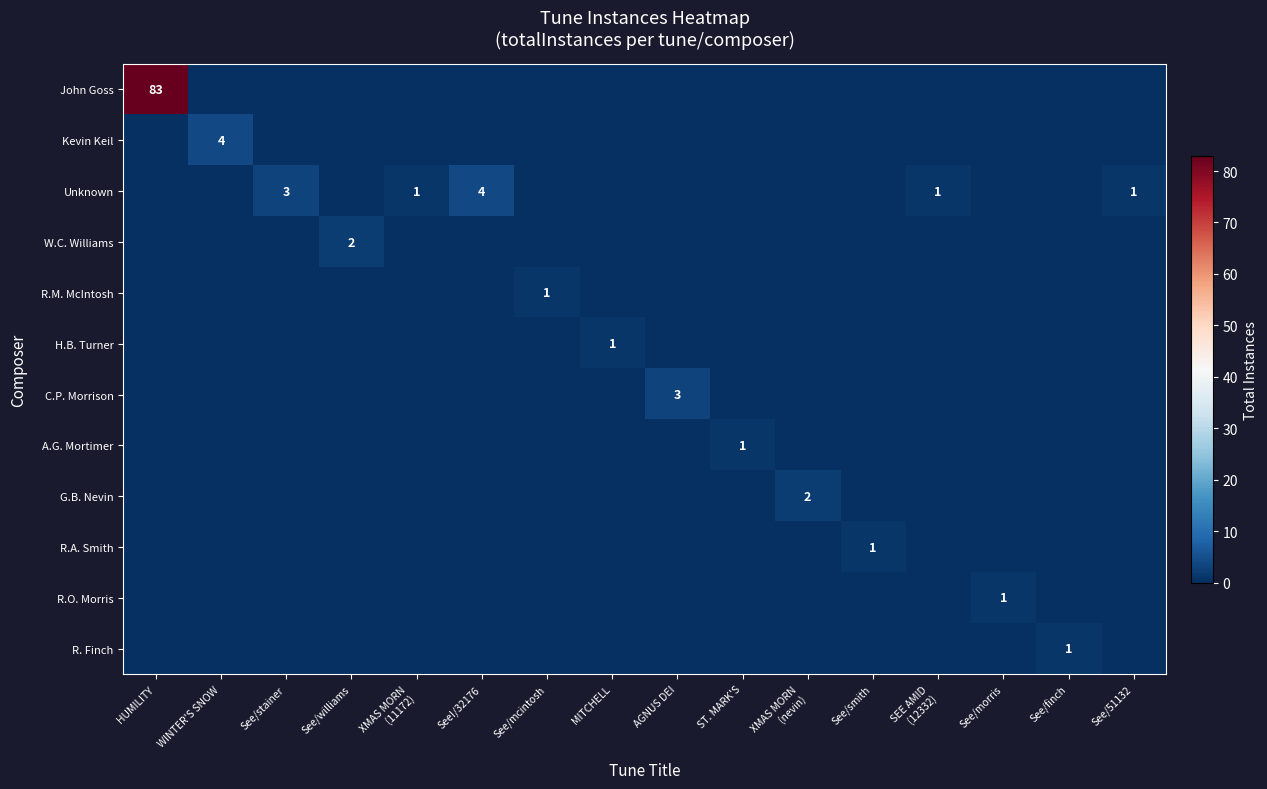

How many positive values does the R.M. McIntosh series have?

1